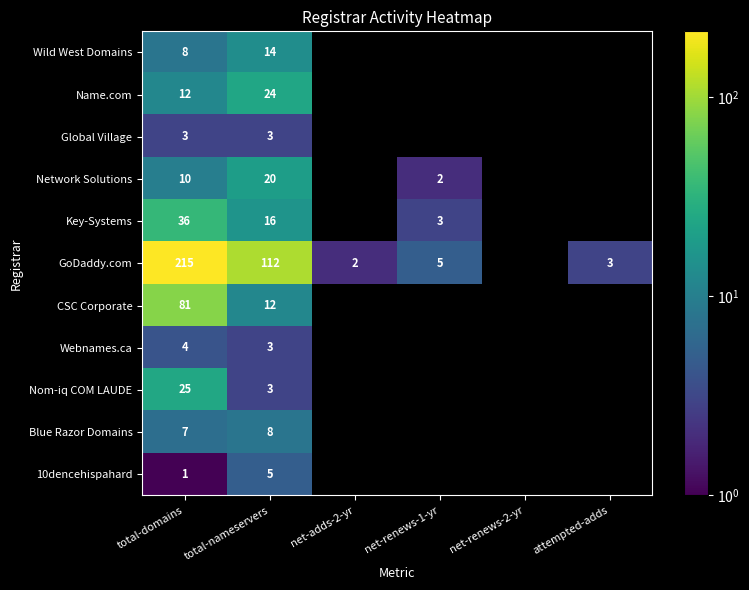

True or false: Key-Systems has a value of 21.6 at total-nameservers.

False